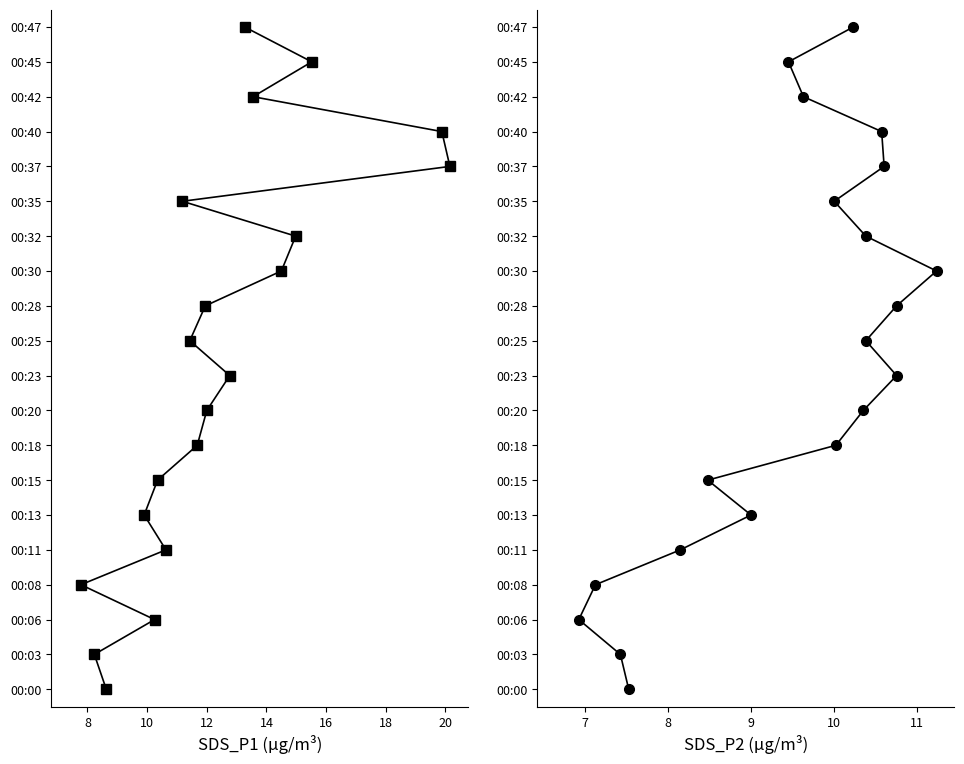

What is the difference between the maximum and minimum values in the SDS_P1 series?

19